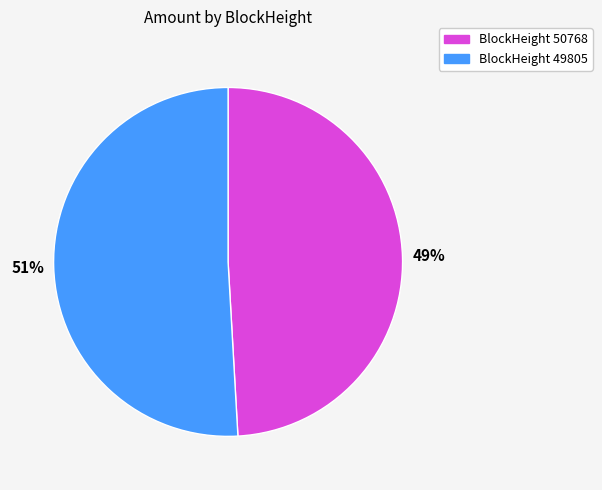

Does any single category account for the majority?

Yes